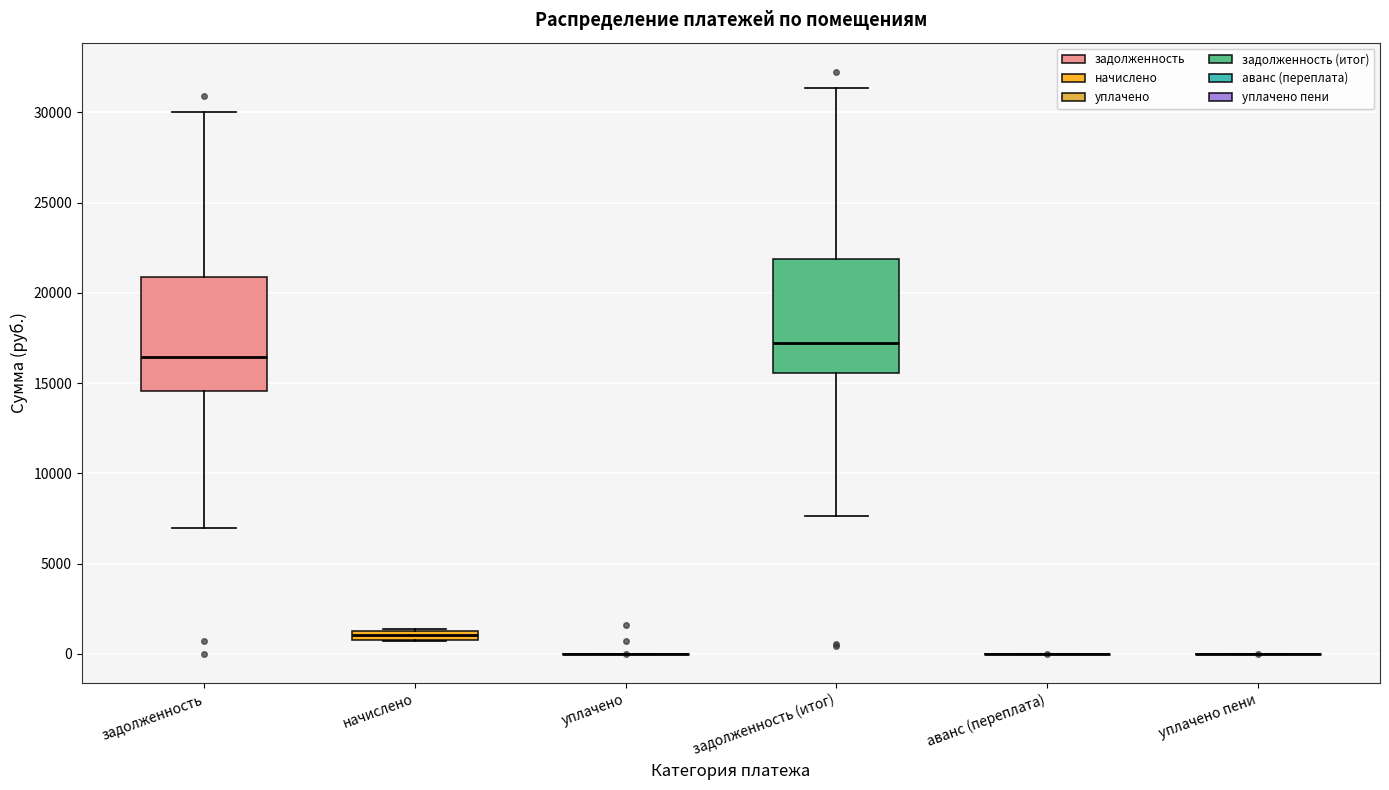

Where is the lower edge of the box for начислено on the y-axis? The values are not printed on the chart, so give them approximately, as read against the axis.

500